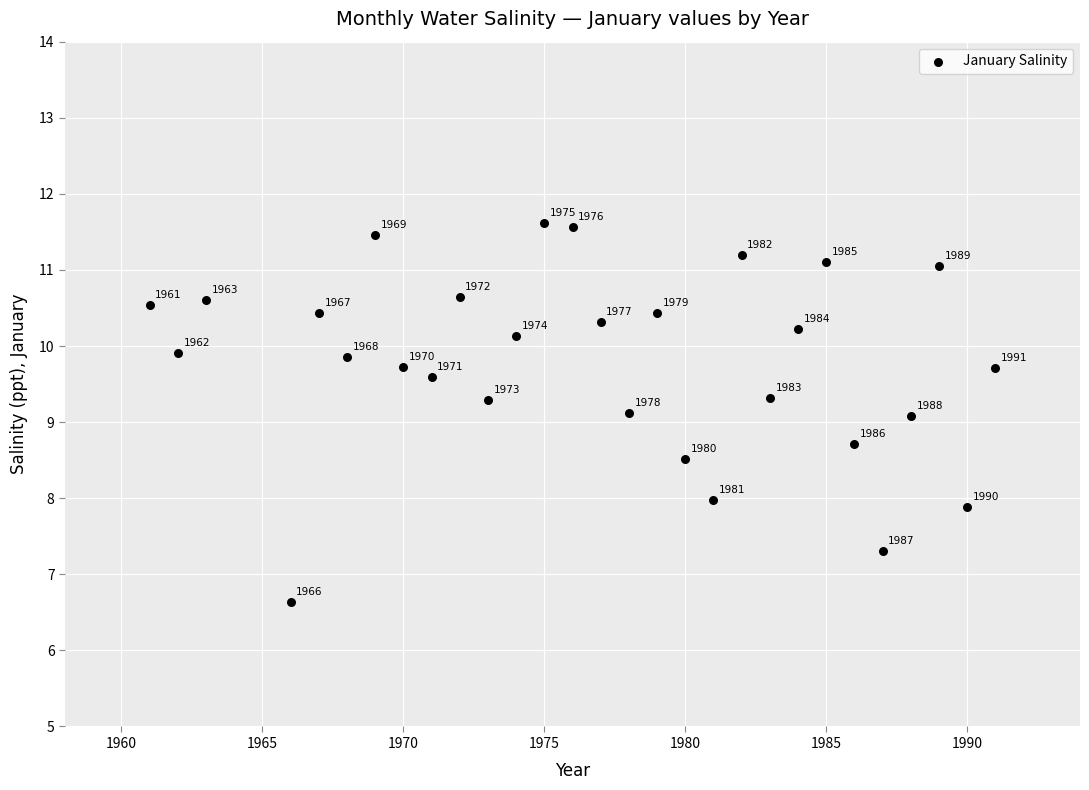

What is the range of X values (max minus min)?

30.0